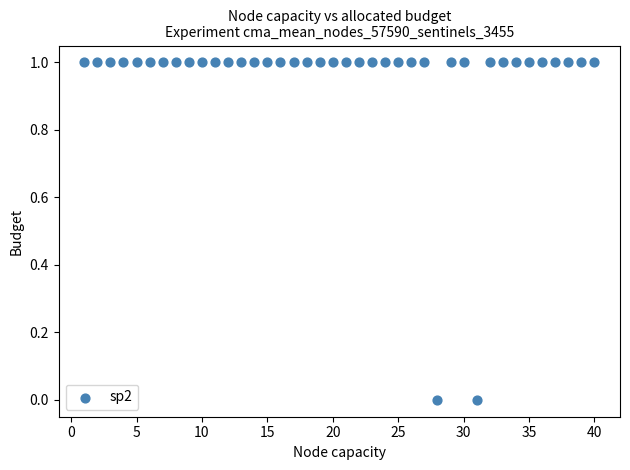

What is the range of X values (max minus min)?

39